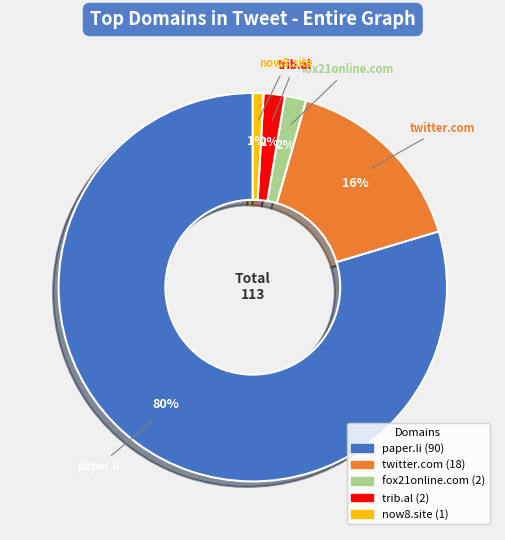

Is the sum of fox21online.com and twitter.com greater than half?

No